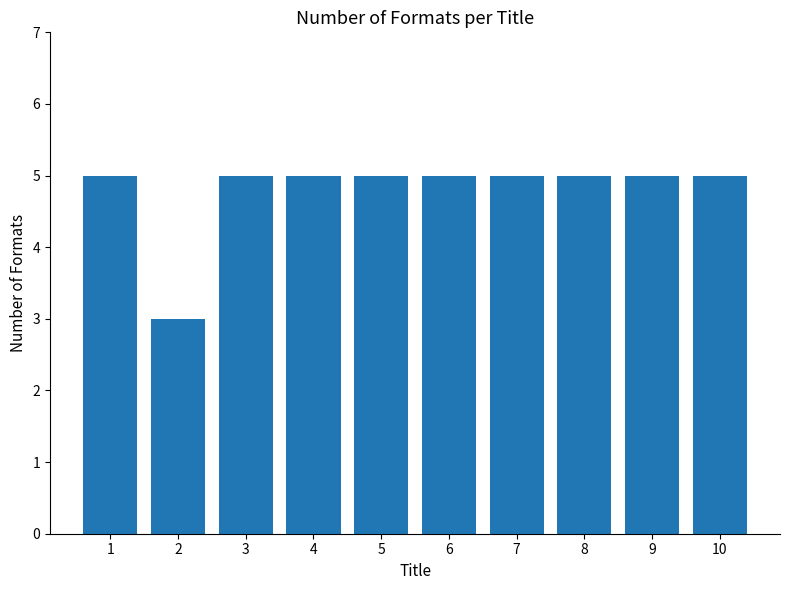

At which category does the chart reach its minimum across all series?

2